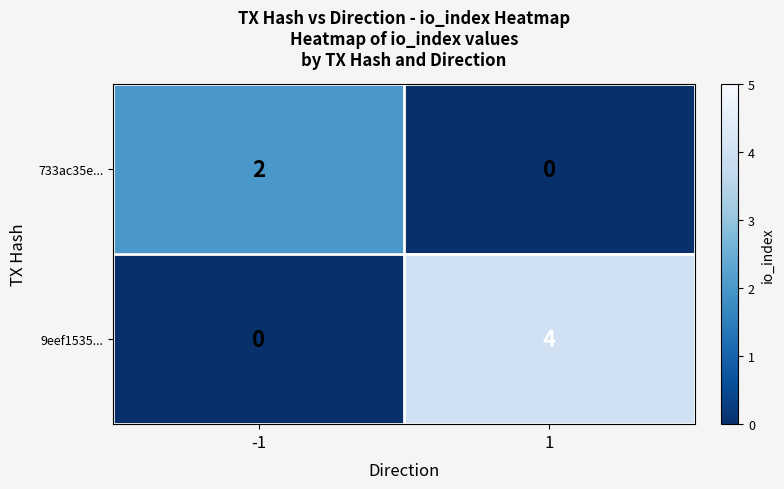

Is it true that 733ac35e... equals 2 at -1?

True